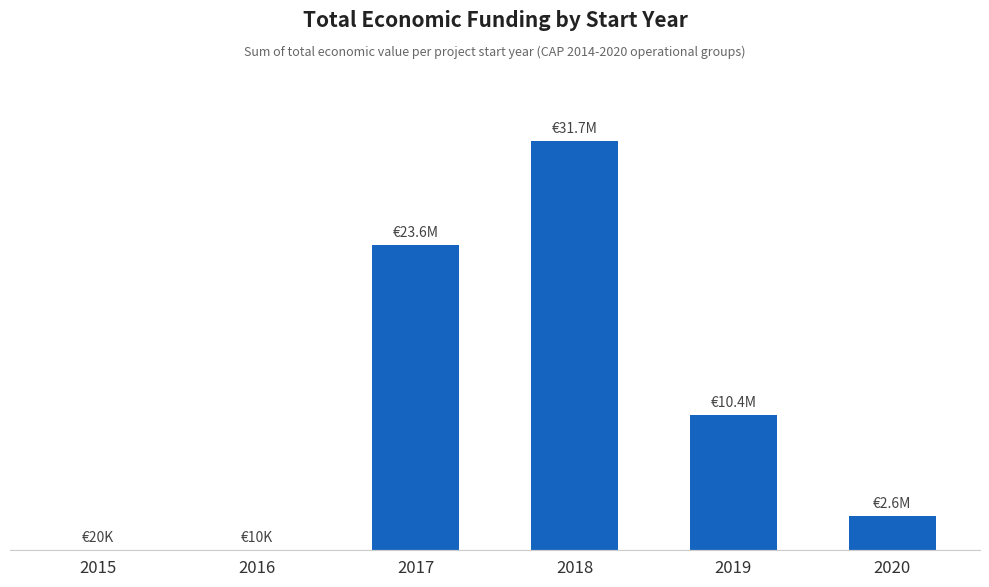

Rank the categories by value from lowest to highest.

2016, 2015, 2020, 2019, 2017, 2018